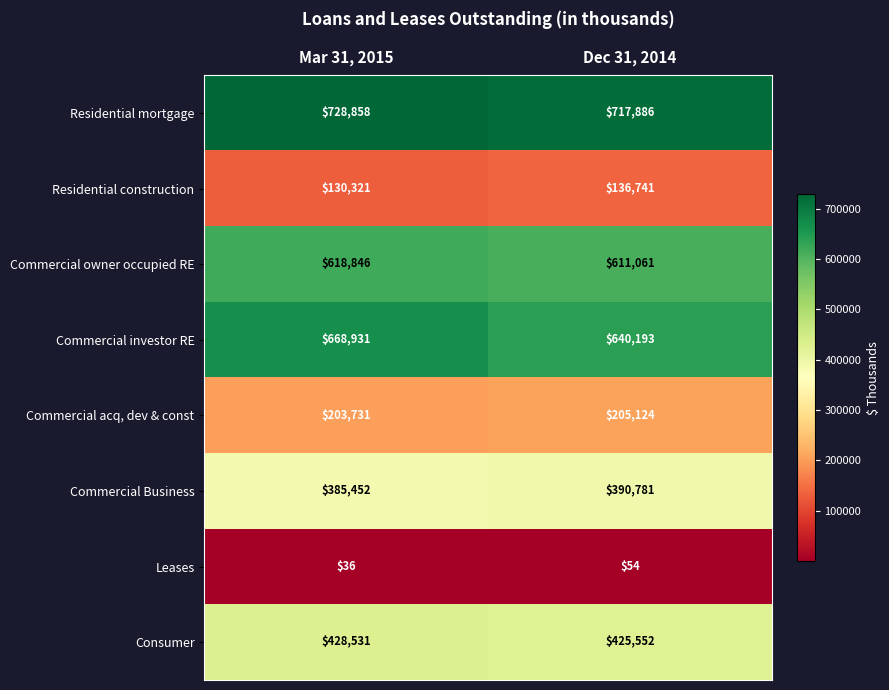

What is the sum of the Commercial investor RE values at Dec 31, 2014 and Mar 31, 2015?

1309124